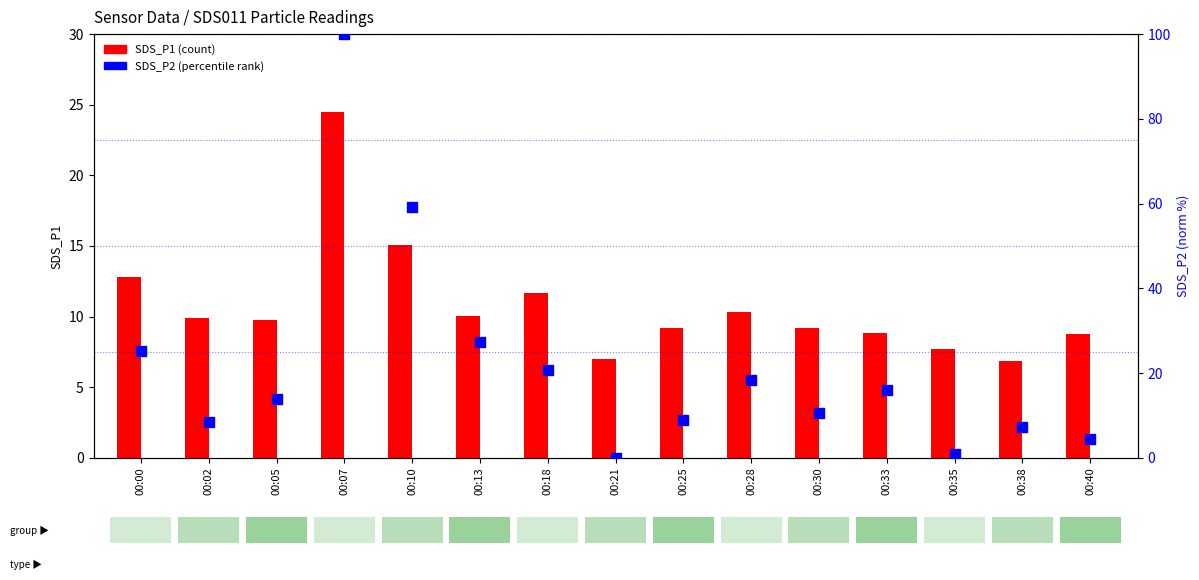

Which series reaches the maximum Y coordinate?

SDS_P2 (norm)